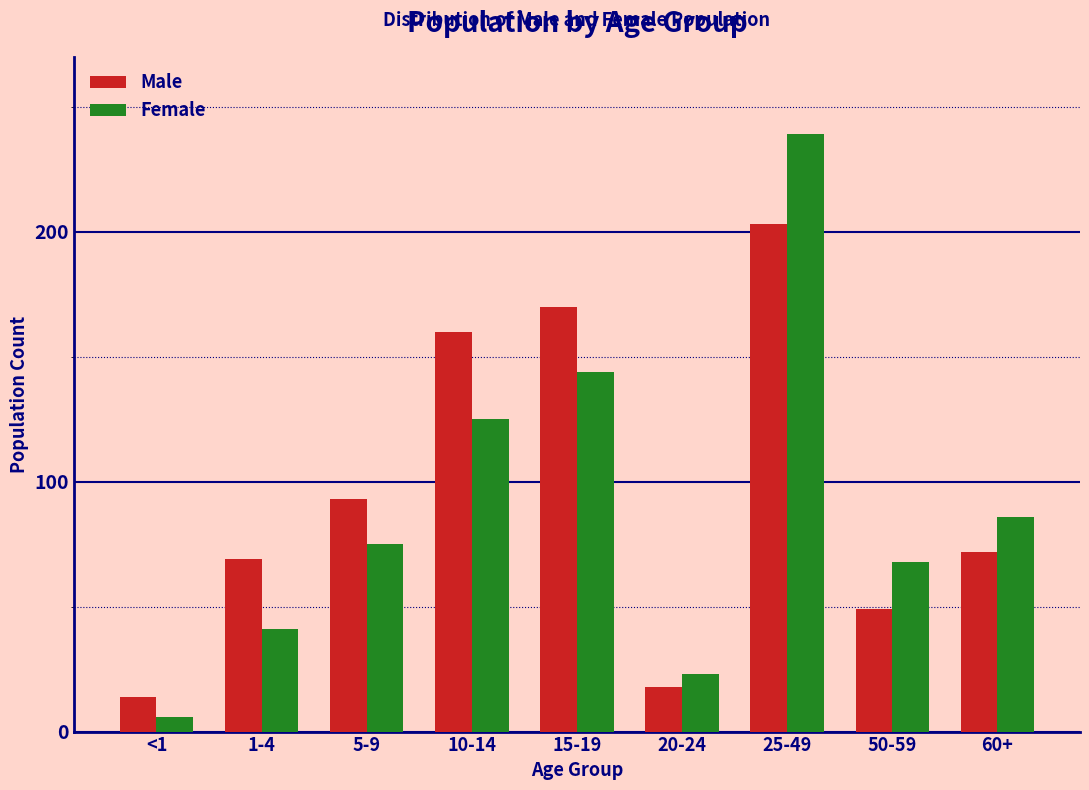

Reading left to right, what are all the values shown in this chart?

Male: 14	69	93	160	170	18	203	49	72
Female: 6	41	75	125	144	23	239	68	86